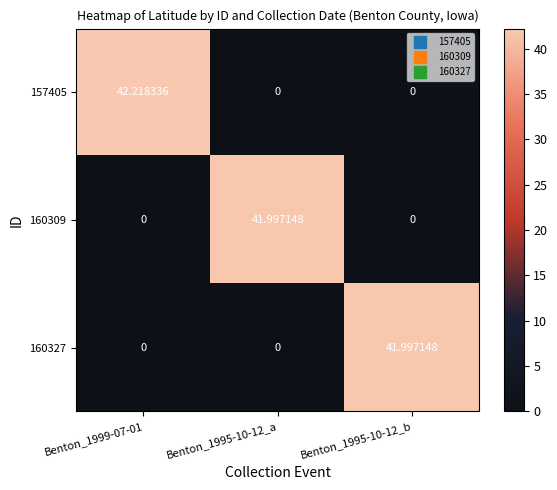

Is the value of 160327 at Benton_1995-10-12_b greater than the value of 157405 at Benton_1995-10-12_a?

Yes